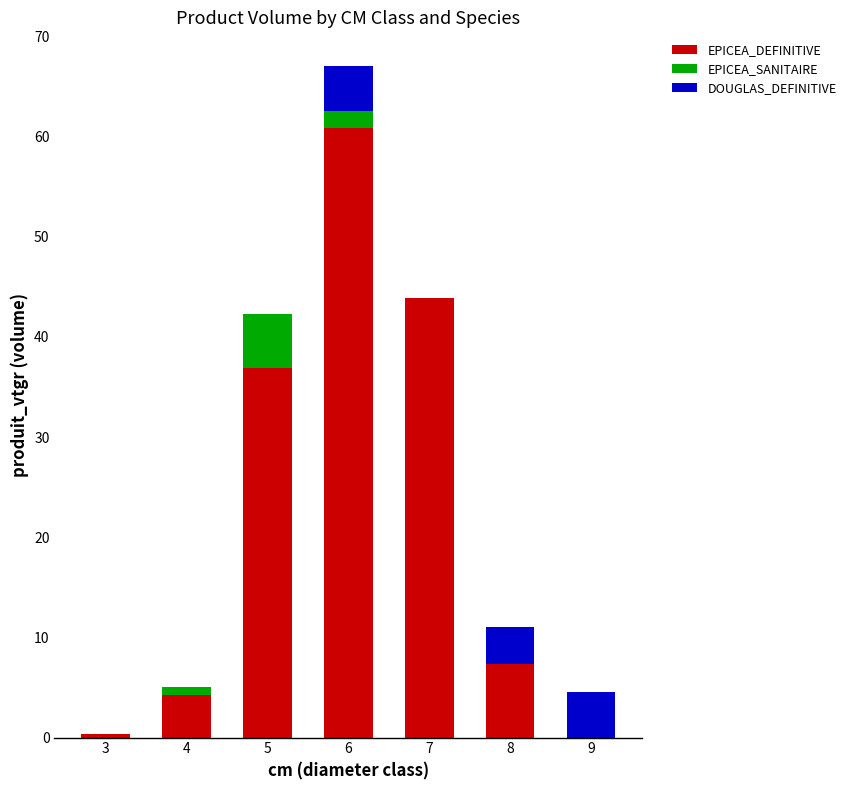

What is the total value across all series at 3?

0.4